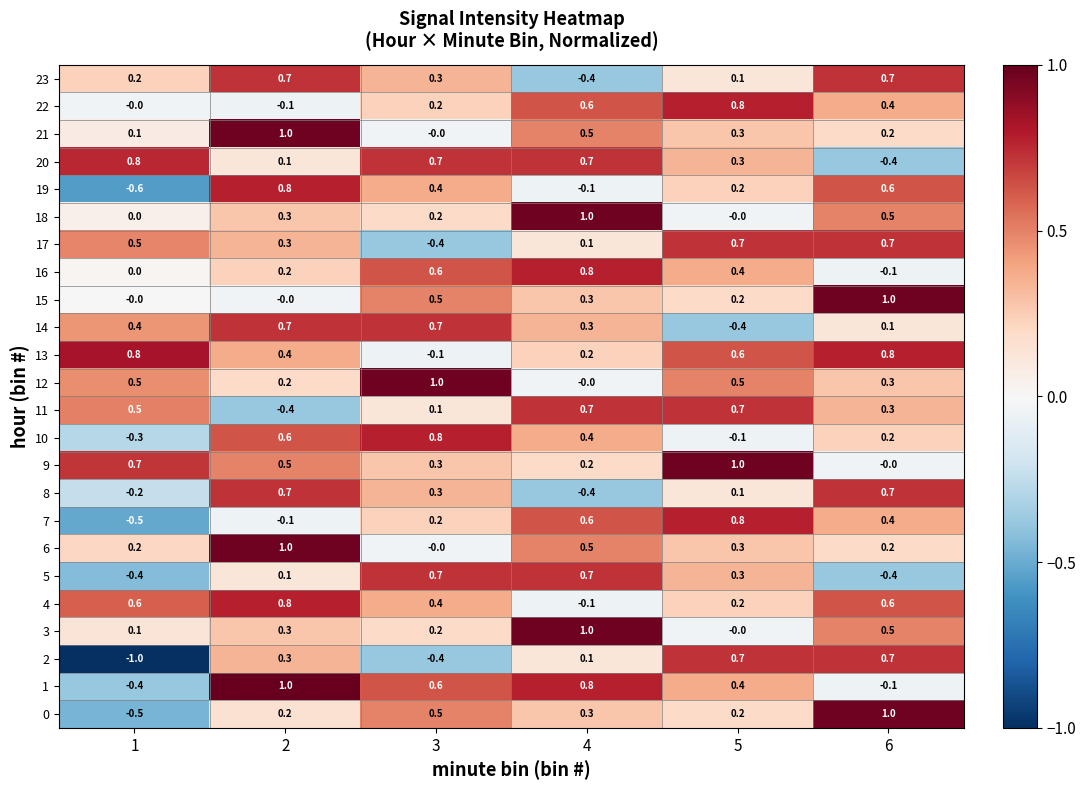

What is the total value across all series at 1?

1.5